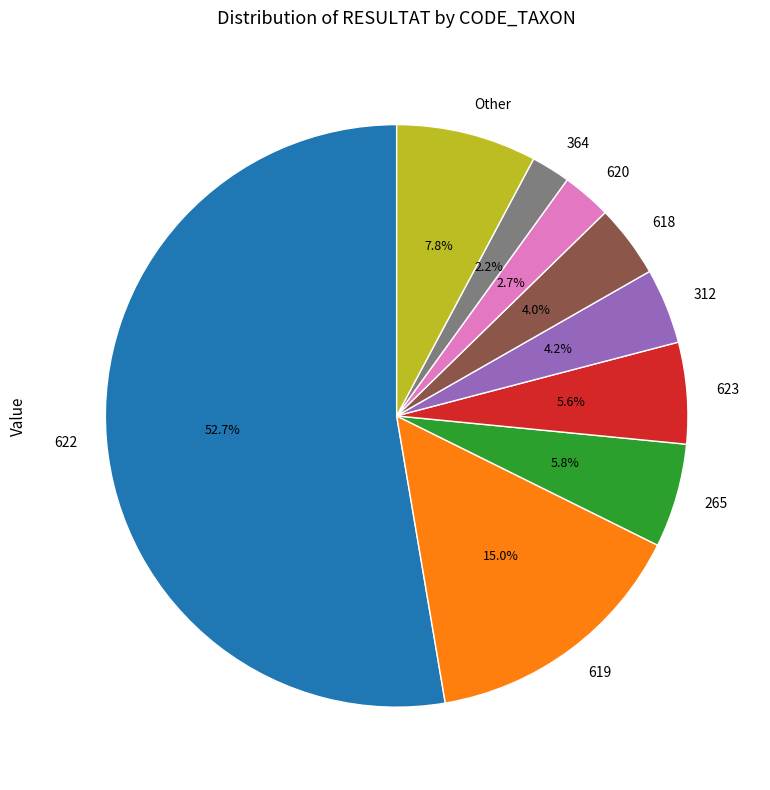

What is the largest slice in the pie chart?

622